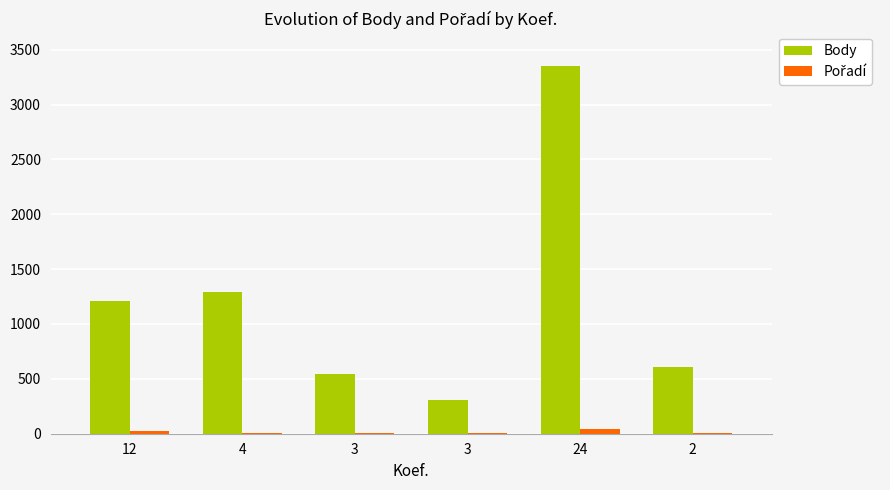

What is the lowest value of the Body series?

303